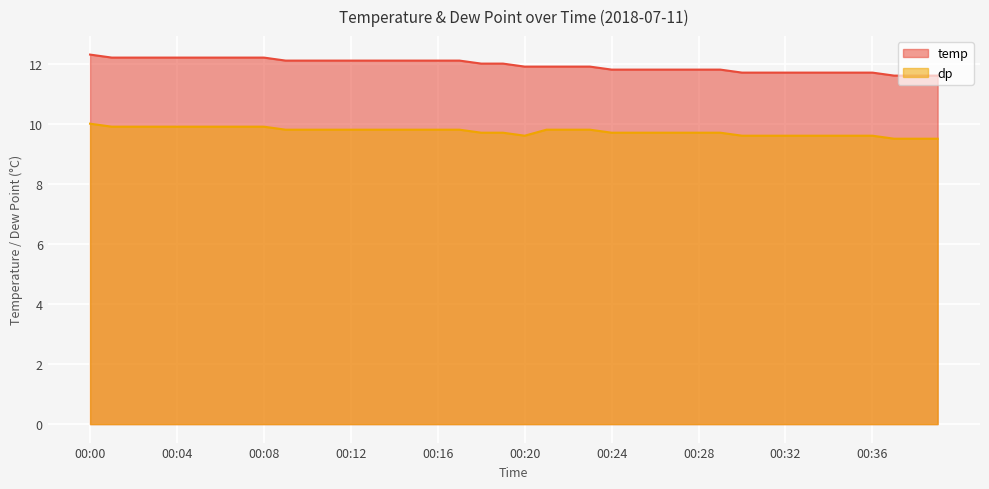

Between 00:24 and 00:33, which series saw the biggest shift?

temp